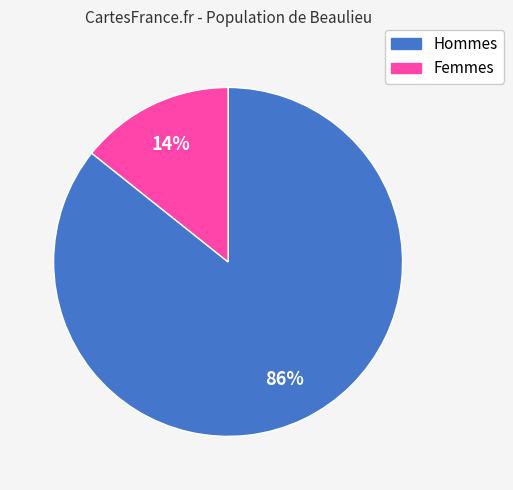

To the nearest percent, what is the average slice percentage?

50%